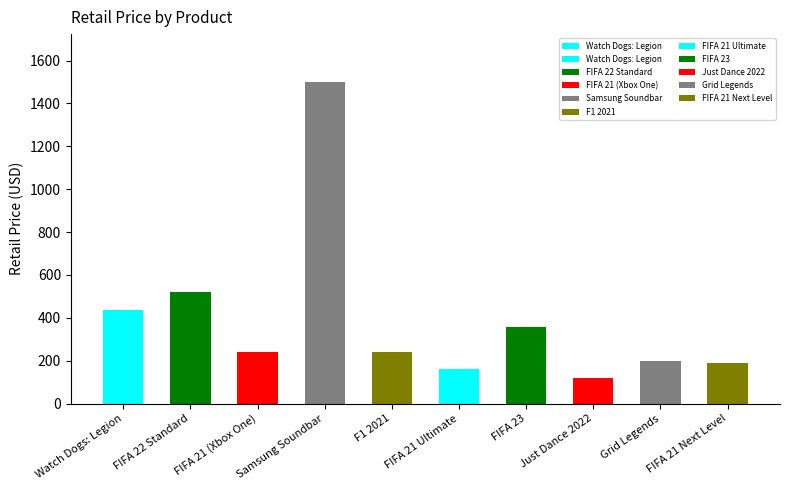

What is the sum of all values?

3963.1